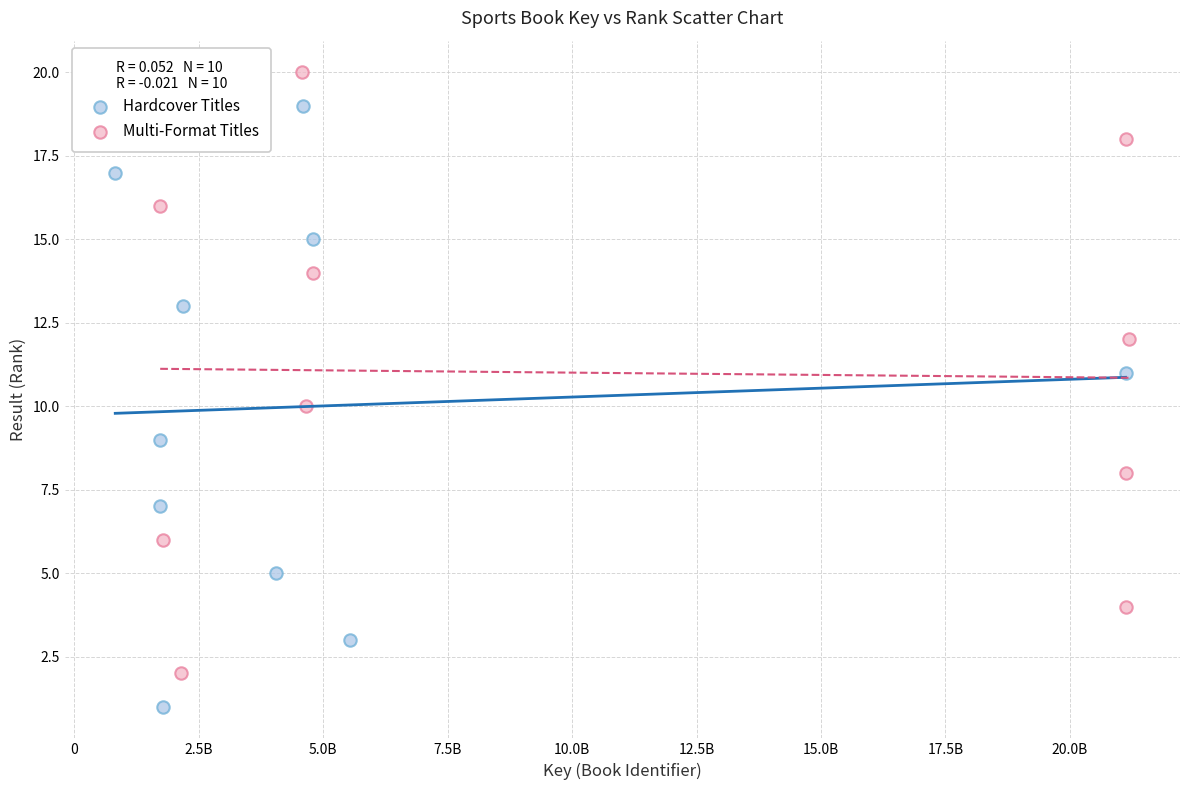

Which series reaches the maximum Y coordinate?

Multi-Format Titles